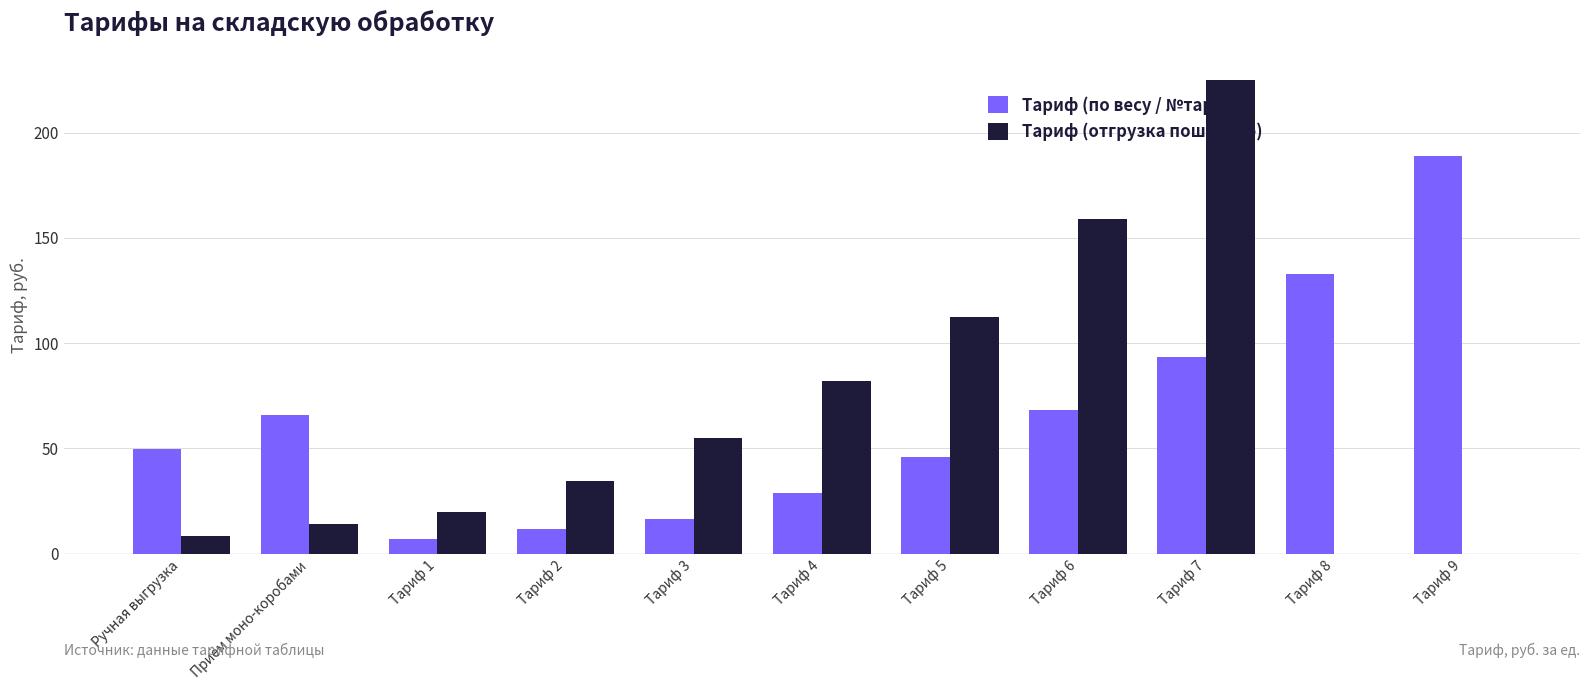

What is the difference between the Тариф (отгрузка поштучно) values at Приём моно-коробами and Тариф 7?

211.1